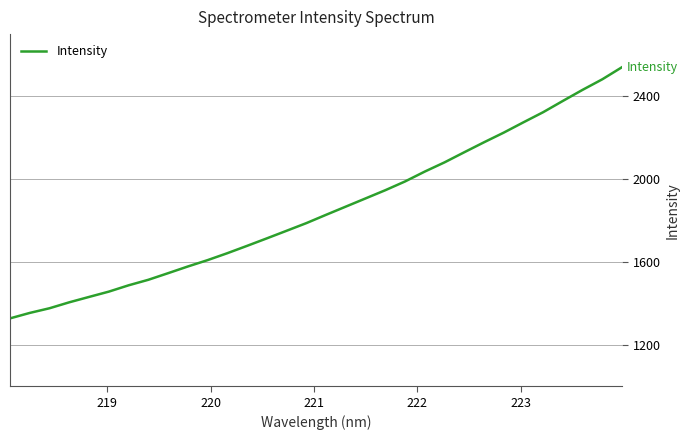

What is the maximum value shown in the chart?

2540.4